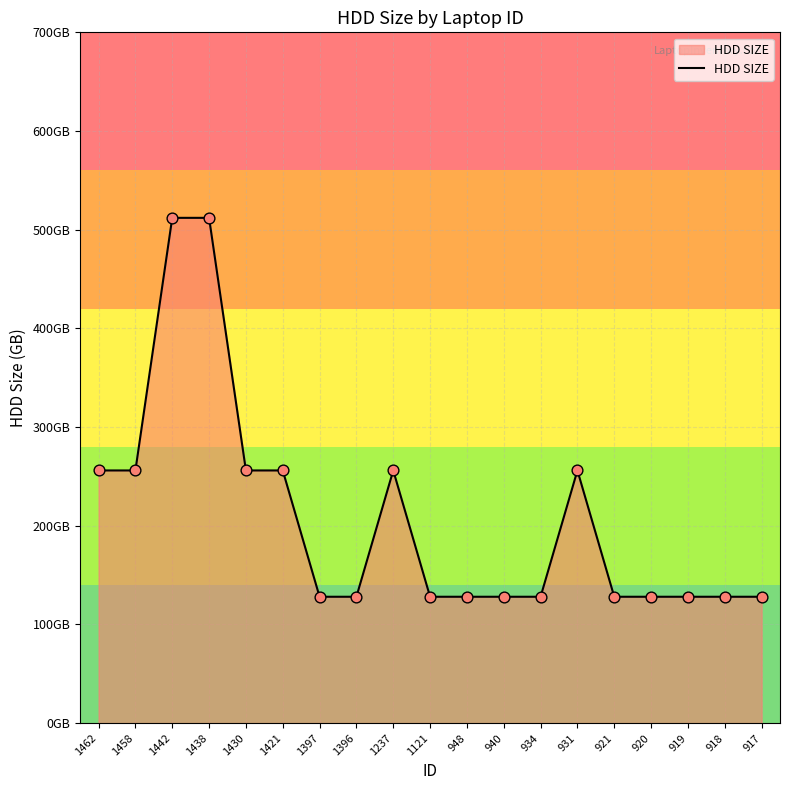

Does the chart have visible grid lines?

Yes